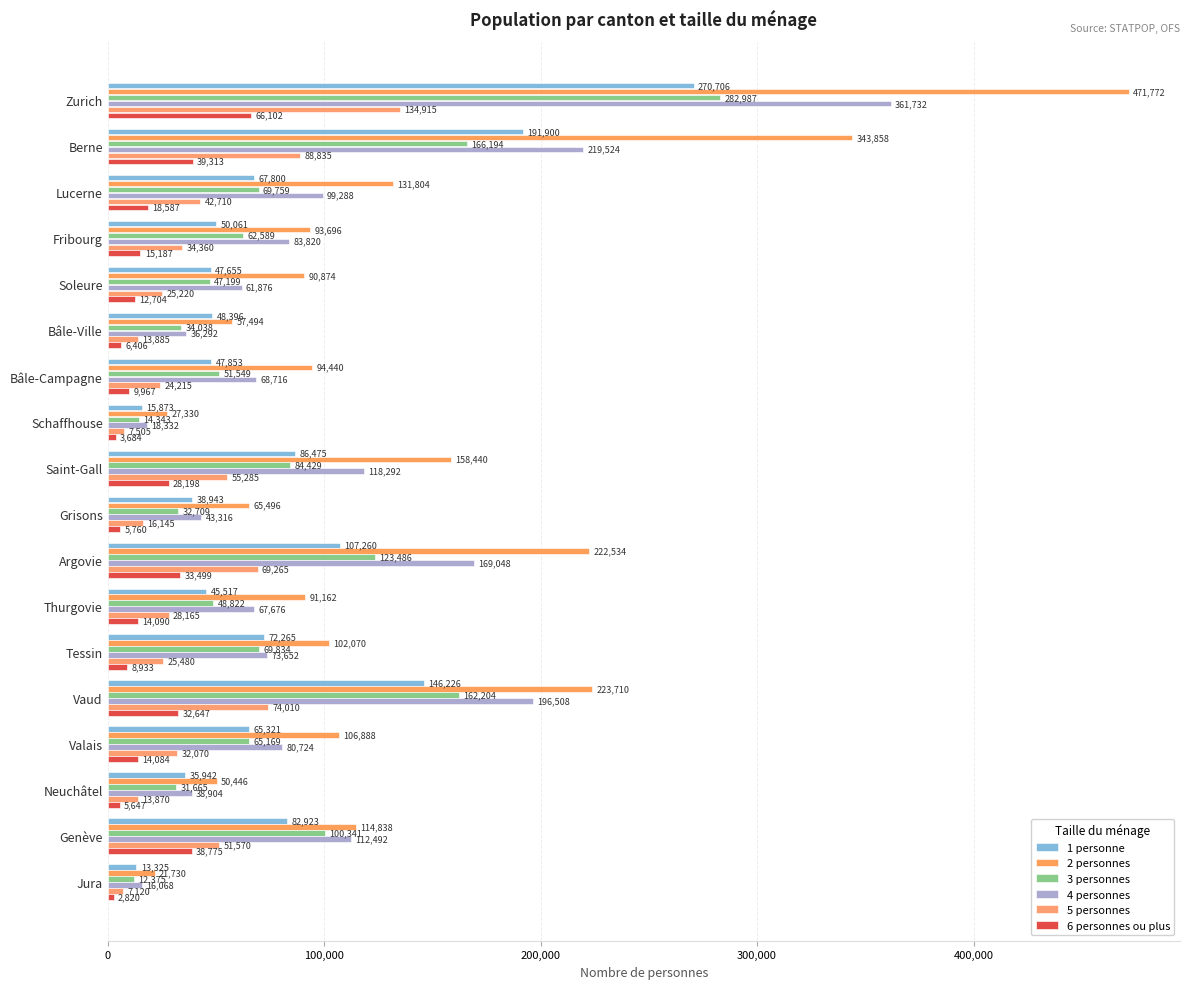

How many data points in 2 personnes are less than 102070?

9